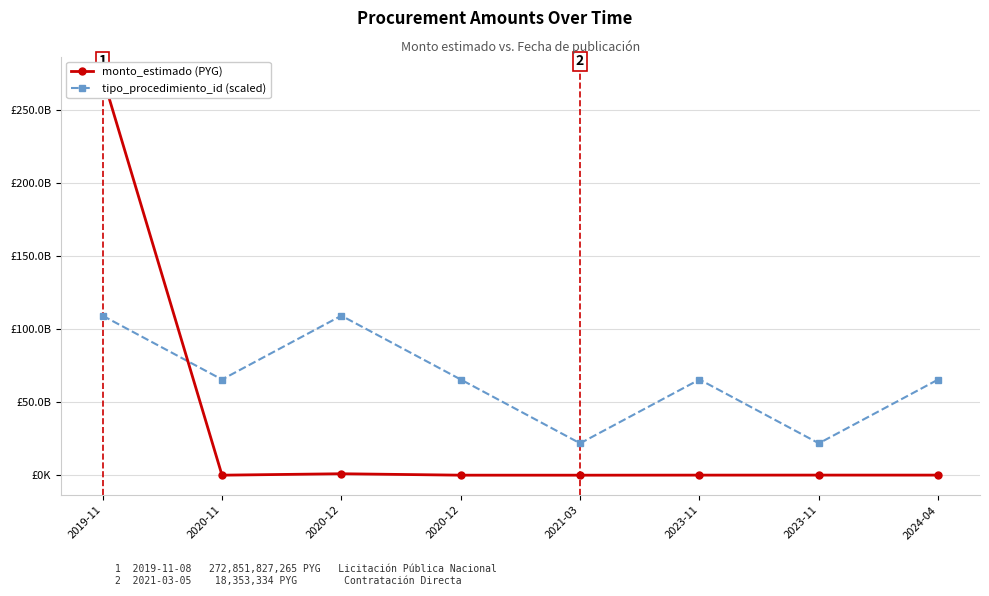

Count the number of categories in the chart.

8